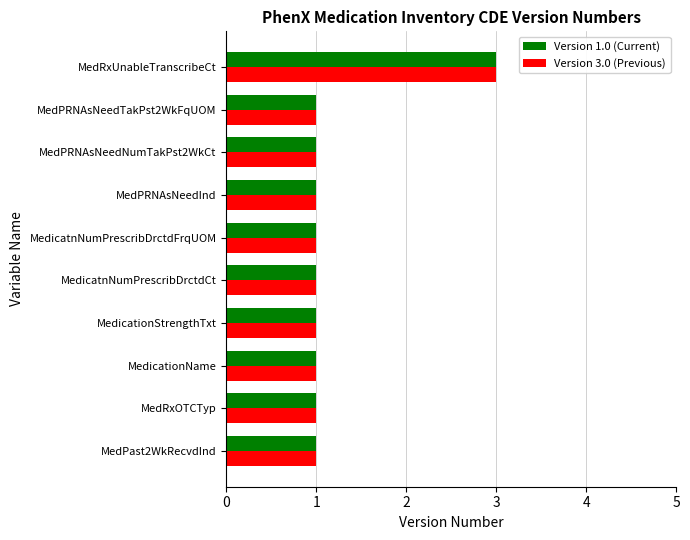

What is the highest value of the Version 1.0 (Current) series?

3